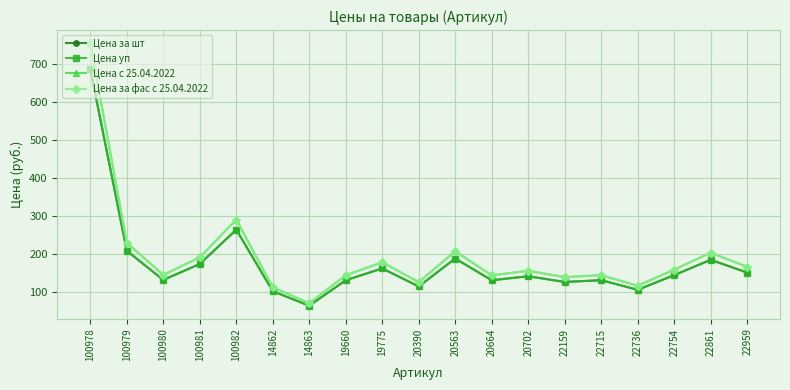

Reading right to left, extract all data points from this chart.

Цена за шт: 152.2	185.8	145.5	106.9	132.2	127.5	142.6	132.0	189.2	115.6	163.1	132.1	65.0	103.2	265.1	174.9	132.8	209.5	687.0
Цена уп: 152.2	185.8	145.5	106.9	132.2	127.5	142.6	132.0	189.2	115.6	163.1	132.1	65.0	103.2	265.1	174.9	132.8	209.5	687.0
Цена с 25.04.2022: 167.4	204.4	160.1	117.6	145.4	140.2	156.9	145.2	208.2	127.2	179.4	145.3	71.5	113.6	291.6	192.4	146.1	230.5	755.7
Цена за фас с 25.04.2022: 167.4	204.4	160.1	117.6	145.4	140.2	156.9	145.2	208.2	127.2	179.4	145.3	71.5	113.6	291.6	192.4	146.1	230.5	755.7